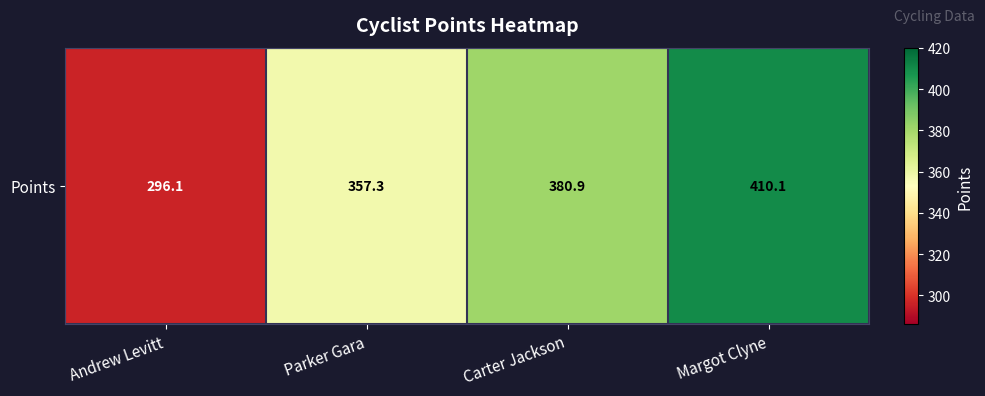

Rank the categories by value from highest to lowest.

Margot Clyne, Carter Jackson, Parker Gara, Andrew Levitt